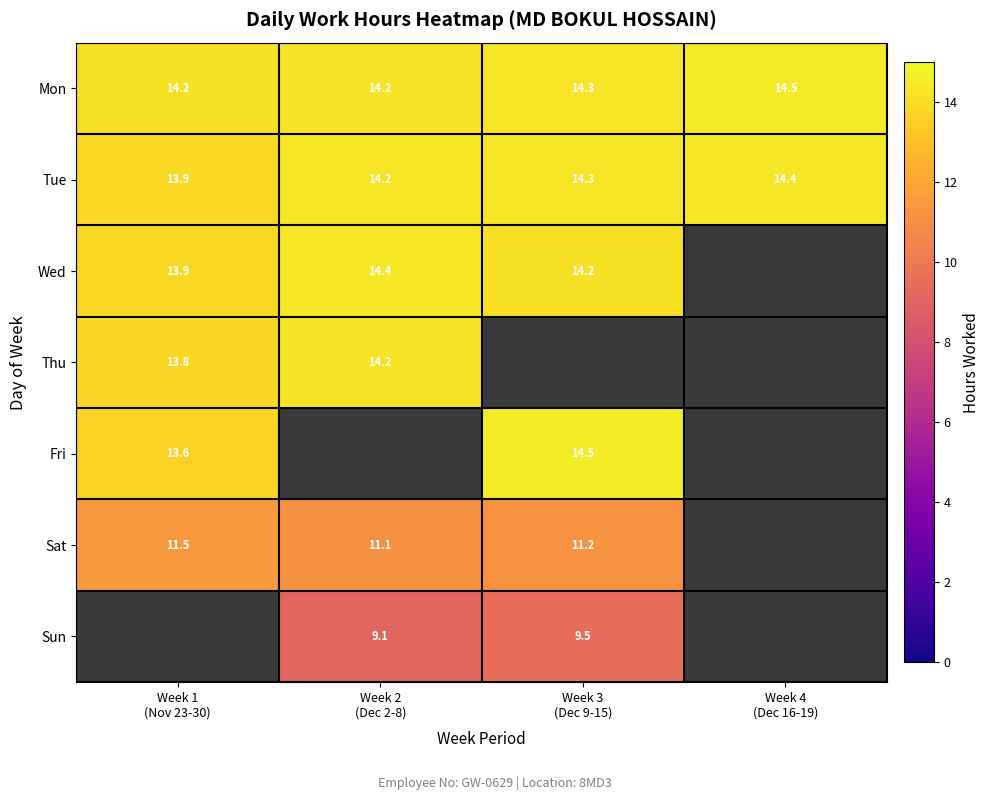

List the series in order of their overall mean, highest first.

Mon, Tue, Wed, Thu, Fri, Sat, Sun